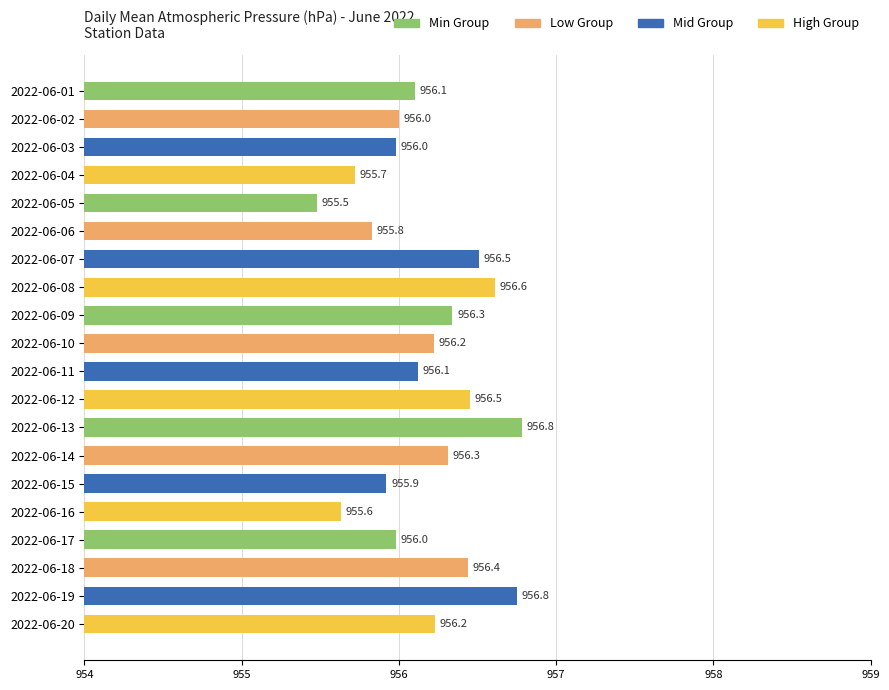

What is the value of the 4th bar from the top?

955.7